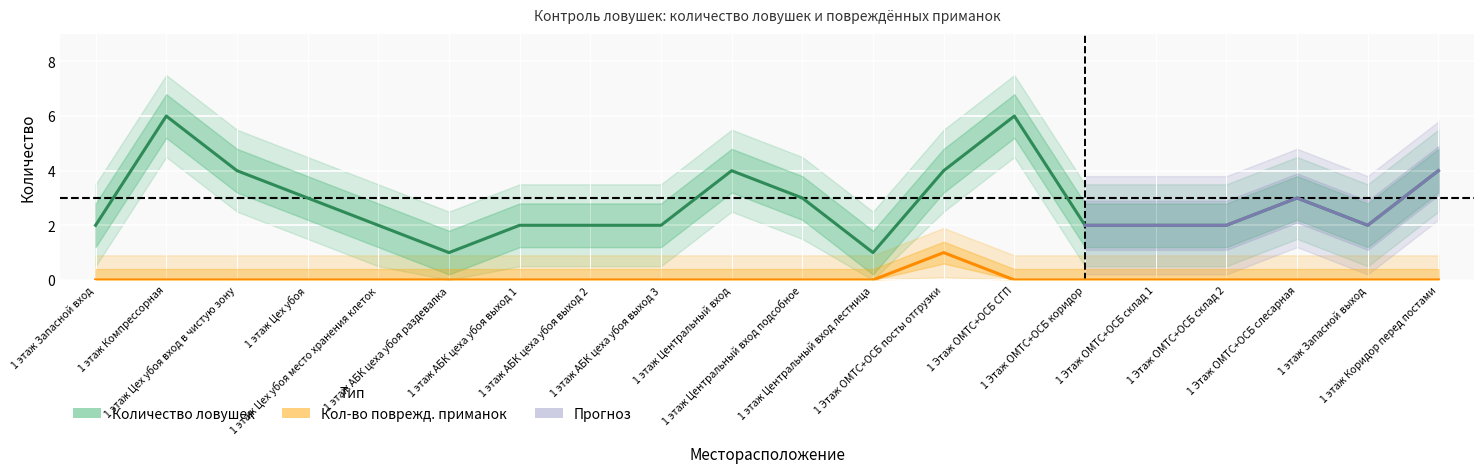

List the labels in order of Количество поврежденных приманок value, largest first.

1 Этаж ОМТС+ОСБ посты отгрузки, 1 этаж Запасной вход, 1 этаж Компрессорная, 1 этаж Цех убоя вход в чистую зону, 1 этаж Цех убоя, 1 этаж Цех убоя место хранения клеток, 1 этаж АБК цеха убоя раздевалка, 1 этаж АБК цеха убоя выход 1, 1 этаж АБК цеха убоя выход 2, 1 этаж АБК цеха убоя выход 3, 1 этаж Центральный вход, 1 этаж Центральный вход подсобное, 1 этаж Центральный вход лестница, 1 Этаж ОМТС+ОСБ СГП, 1 Этаж ОМТС+ОСБ коридор, 1 Этаж ОМТС+ОСБ склад 1, 1 Этаж ОМТС+ОСБ склад 2, 1 Этаж ОМТС+ОСБ слесарная, 1 этаж Запасной выход, 1 этаж Коридор перед постами